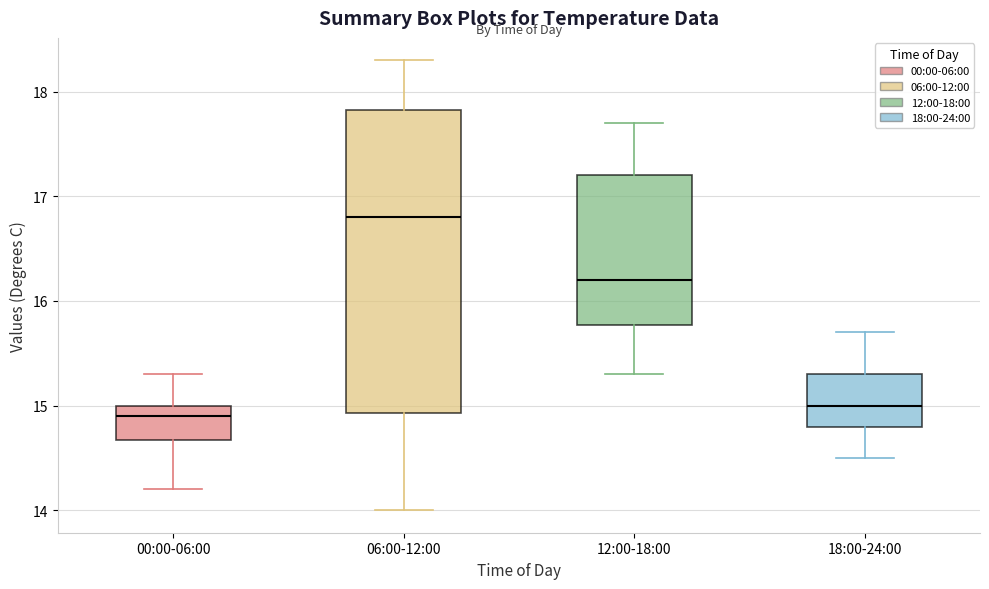

Where does the lower whisker of the box for 00:00-06:00 end on the y-axis? The values are not printed on the chart, so give them approximately, as read against the axis.

14.2